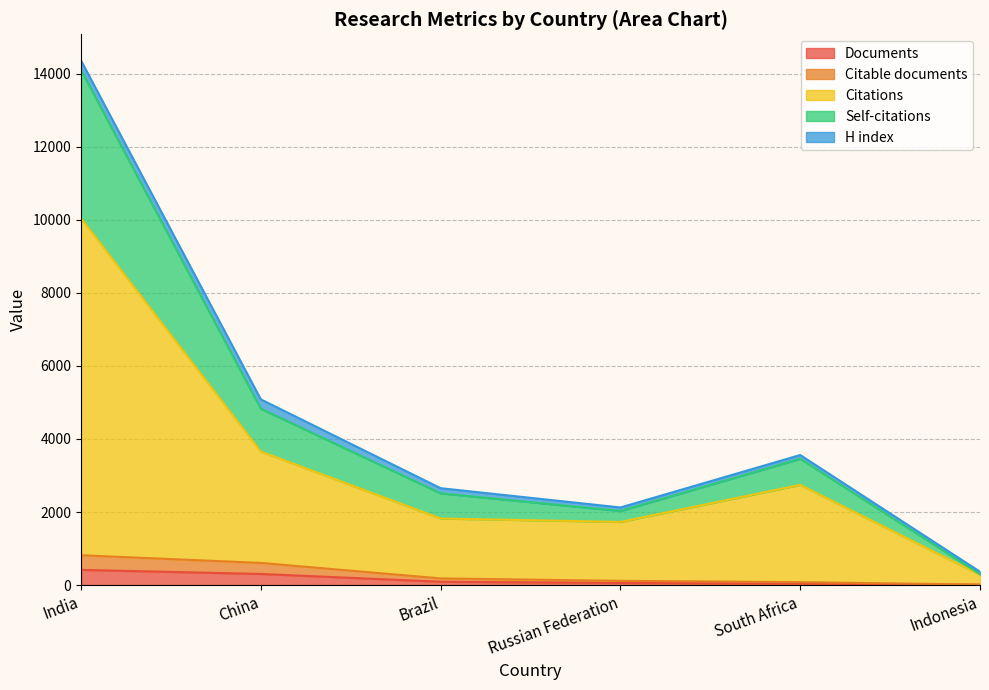

True or false: Self-citations and Citable documents cross at least once.

False